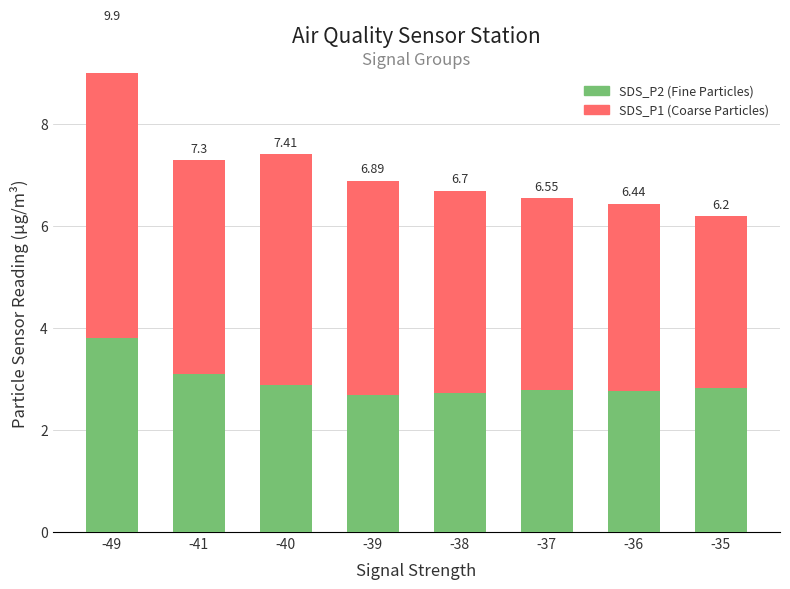

The SDS_P2 (Fine Particles) series shows 3.8 at -49. True or false?

True